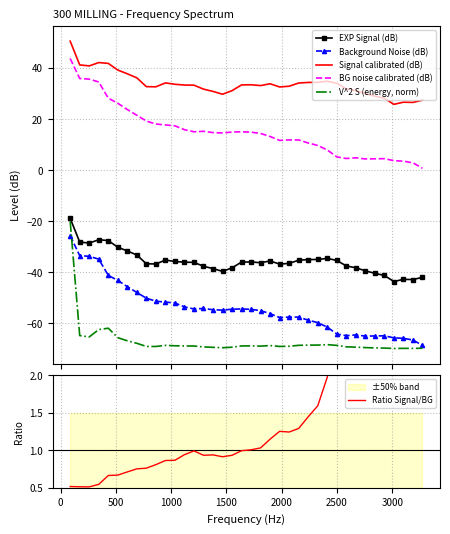

True or false: Background Noise (dB) and BG noise calibrated (dB) cross at least once.

False